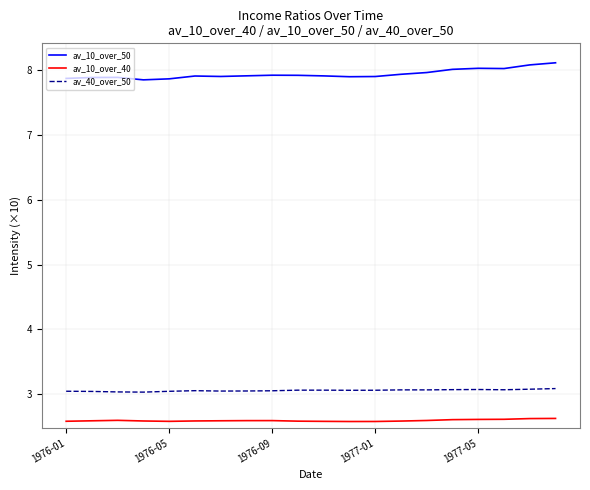

What is the greatest value displayed?

8.1